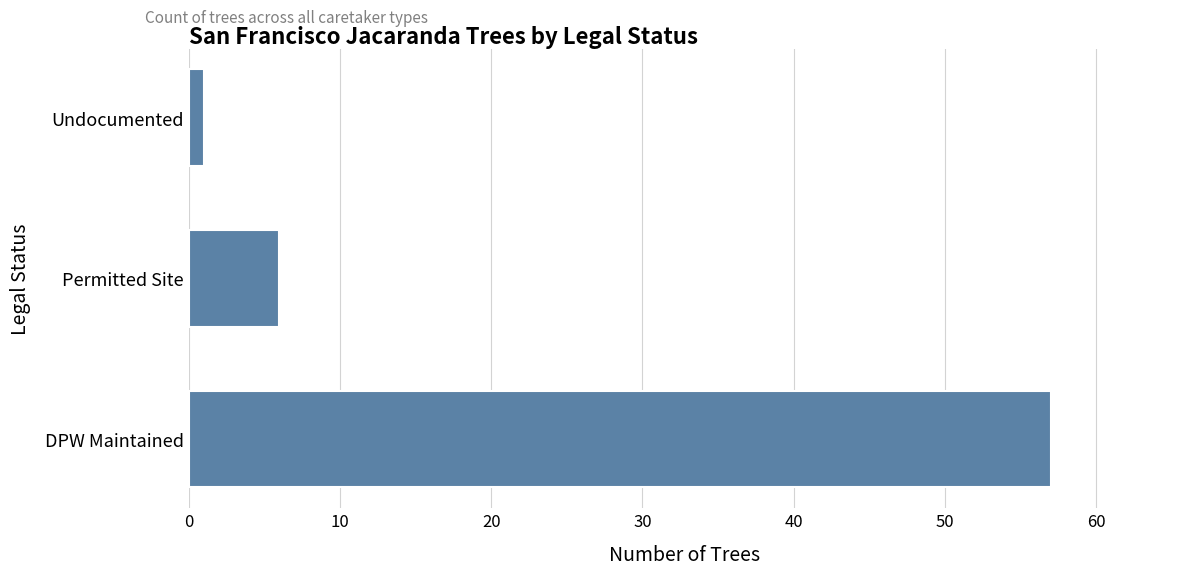

Between Permitted Site and Undocumented, which is larger?

Permitted Site